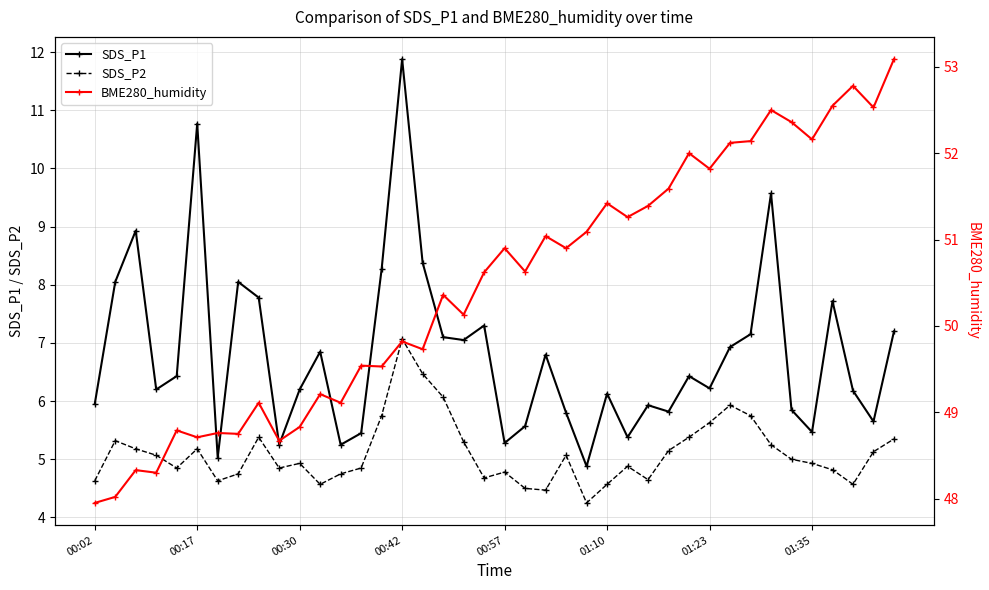

What is the highest value of the SDS_P2 series?

7.1